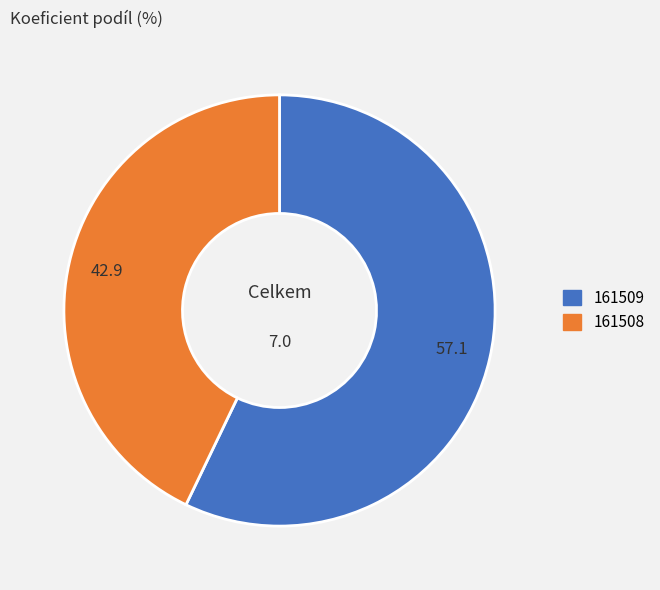

Does 161509 account for over 50% of the chart?

Yes